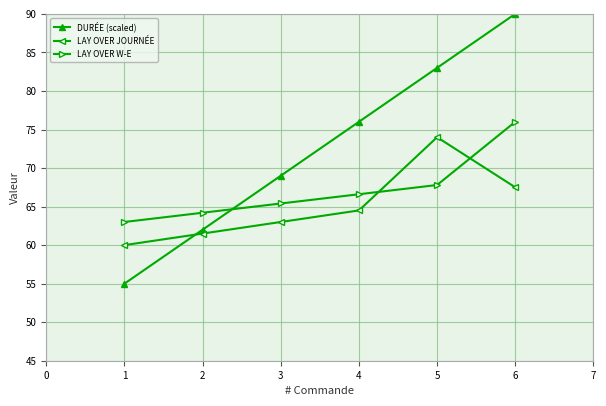

What is the difference between the maximum and minimum values in the LAY OVER JOURNÉE series?

14.0